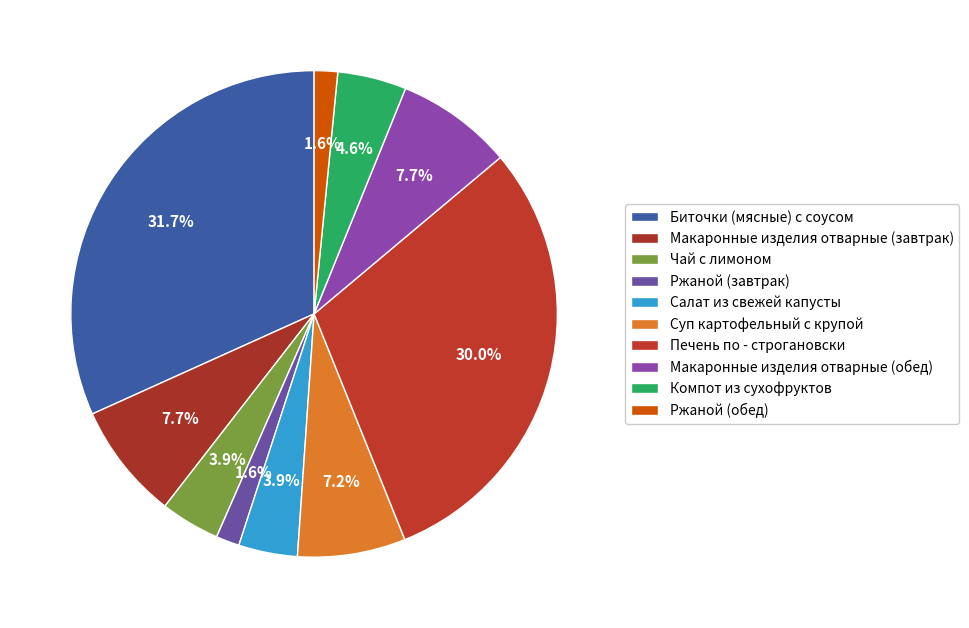

How many segments does this pie chart have?

10